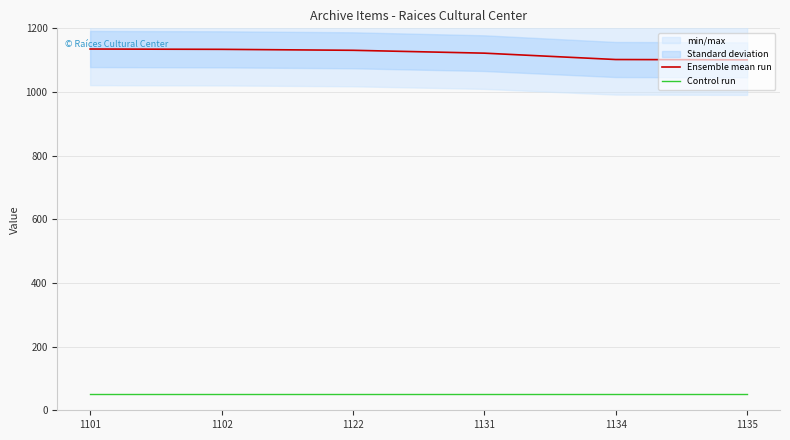

Is it true that Control run equals 12 at 1102?

False